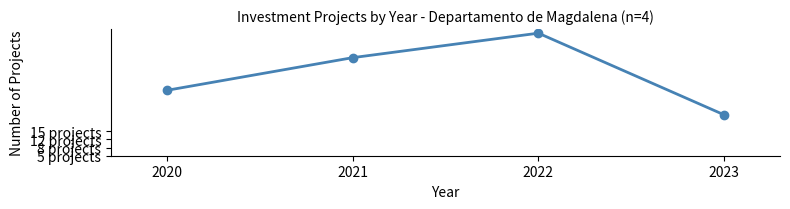

List the labels in order of value, largest first.

2022, 2021, 2020, 2023